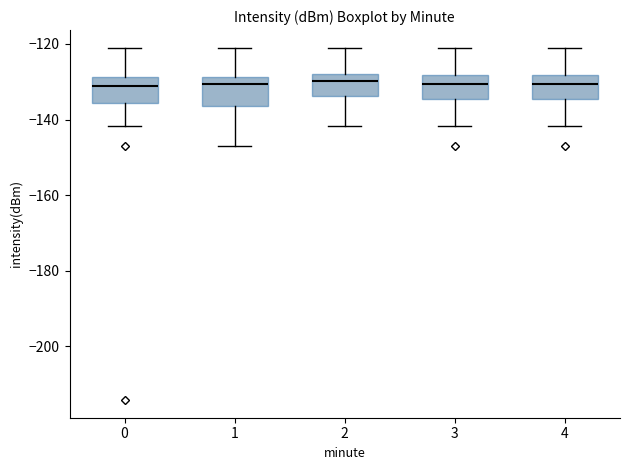

Reading left to right, transcribe this box plot: for each box, give where its median line is, the range the box spans, and where its two whiskers end, as read against the y-axis. The values are not printed on the chart, so give them approximately, as read against the axis.

0: median -132, box -136 to -128, whiskers -142 to -120
1: median -130, box -136 to -128, whiskers -146 to -120
2: median -130, box -134 to -128, whiskers -142 to -120
3: median -130, box -134 to -128, whiskers -142 to -120
4: median -130, box -134 to -128, whiskers -142 to -120